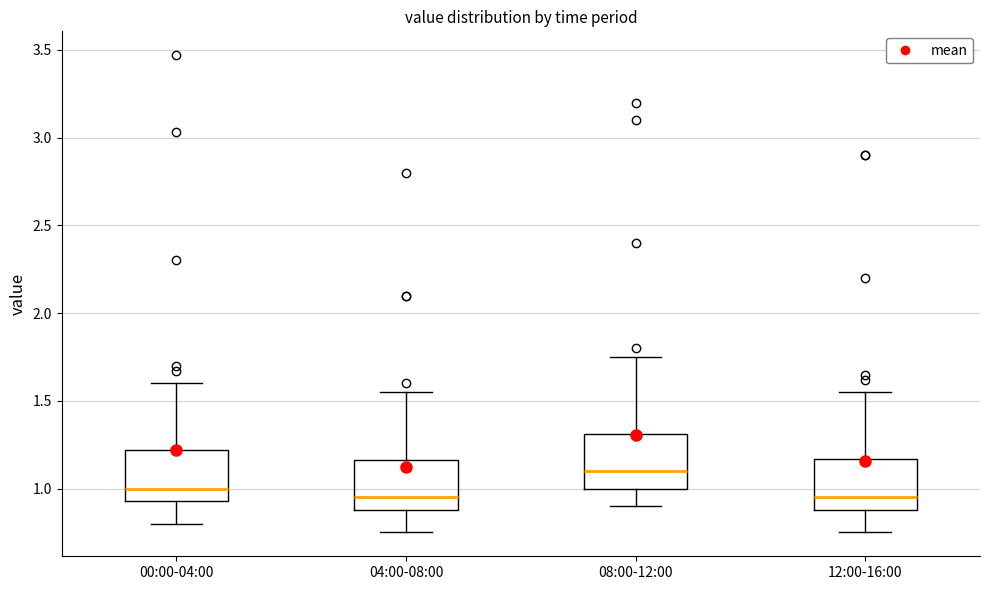

Reading left to right, transcribe this box plot: for each box, give where its median line is, the range the box spans, and where its two whiskers end, as read against the y-axis. The values are not printed on the chart, so give them approximately, as read against the axis.

00:00-04:00: median 1.00, box 0.95 to 1.20, whiskers 0.80 to 1.60
04:00-08:00: median 0.95, box 0.90 to 1.15, whiskers 0.75 to 1.55
08:00-12:00: median 1.10, box 1.00 to 1.30, whiskers 0.90 to 1.75
12:00-16:00: median 0.95, box 0.90 to 1.15, whiskers 0.75 to 1.55